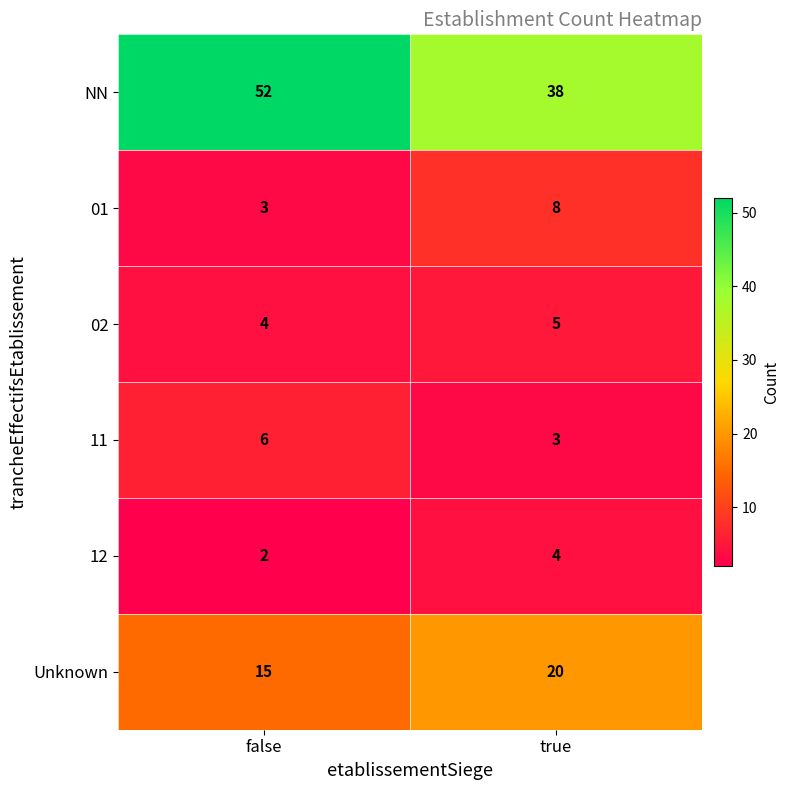

Which series has the largest total across all categories?

NN